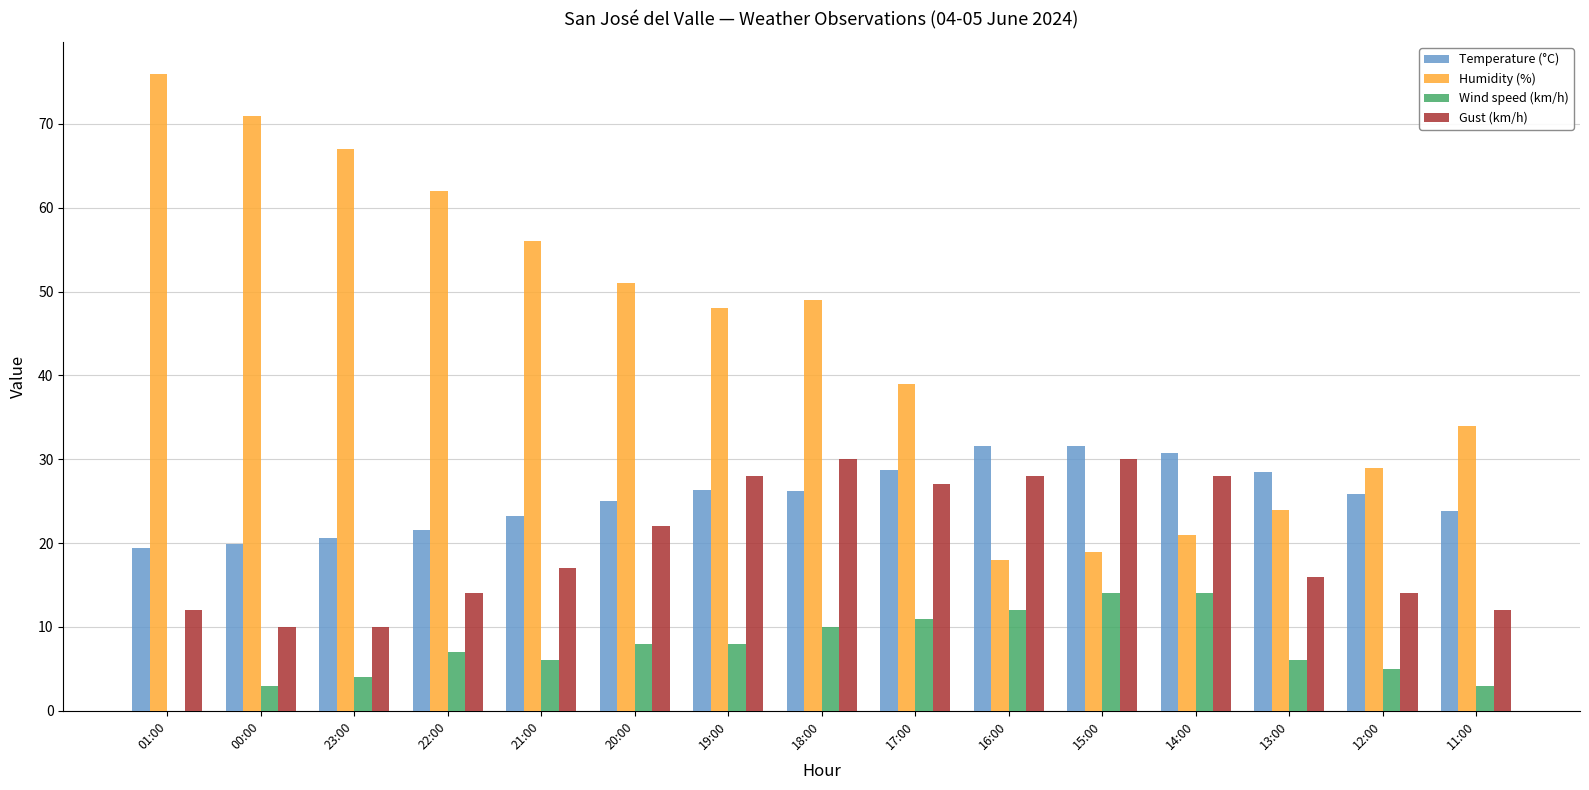

Which series has the largest total across all categories?

Humidity (%)